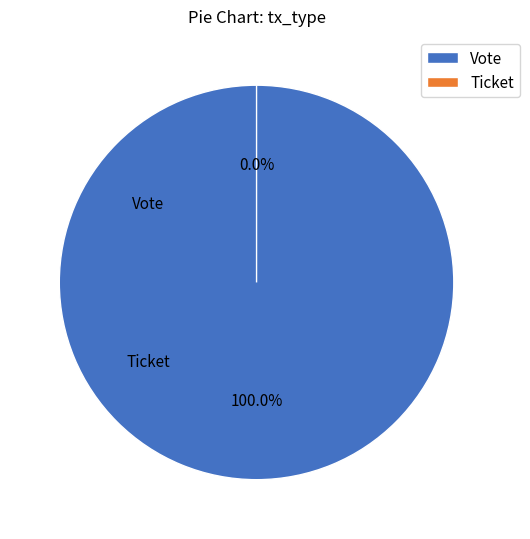

What is the smallest slice in the pie chart?

Ticket